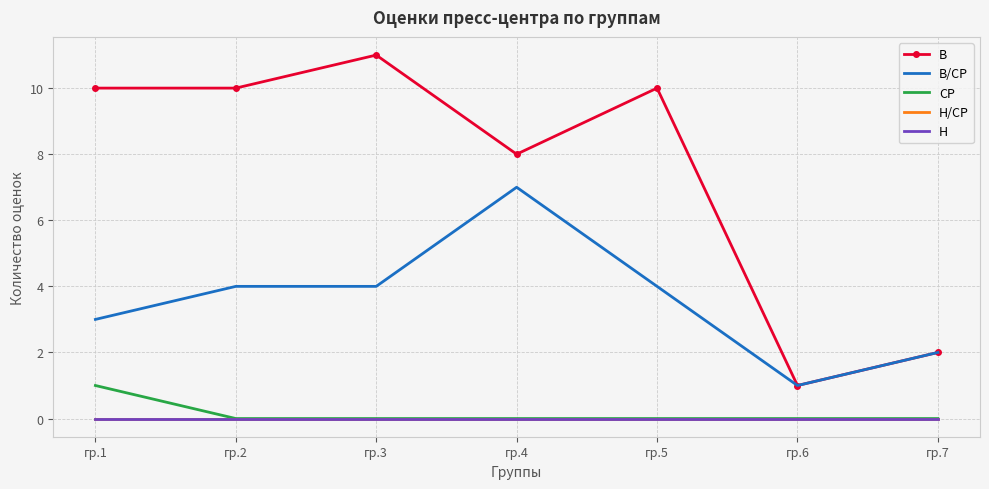

Reading left to right, transcribe all the data shown in this chart.

В: 10	10	11	8	10	1	2
В/СР: 3	4	4	7	4	1	2
СР: 1	0	0	0	0	0	0
Н/СР: 0	0	0	0	0	0	0
Н: 0	0	0	0	0	0	0